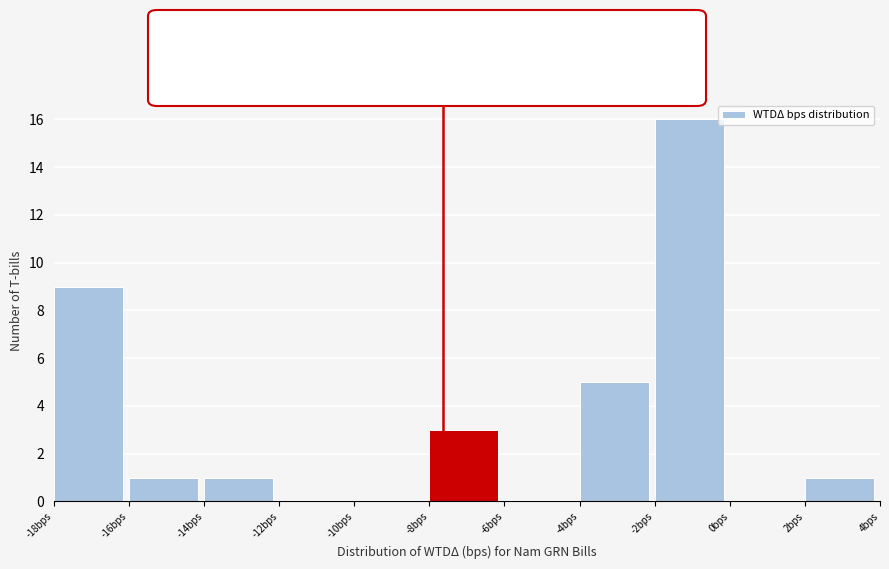

What is the height of the bar covering -2 to 0 on the x-axis? The values are not printed on the chart, so give them approximately, as read against the axis.

16